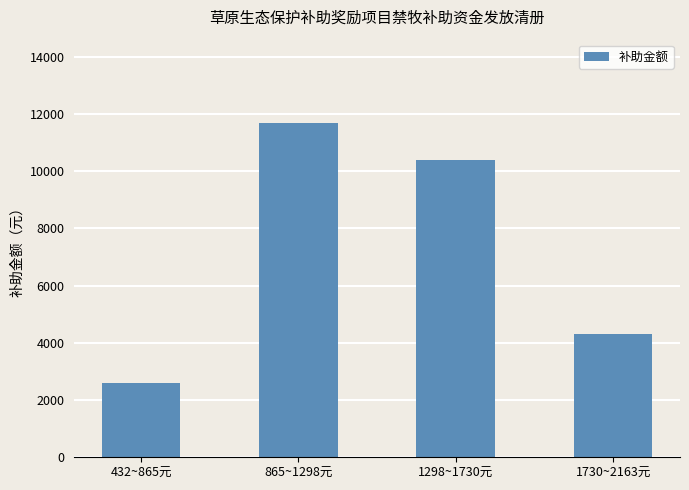

What is the greatest value displayed?

11679.5